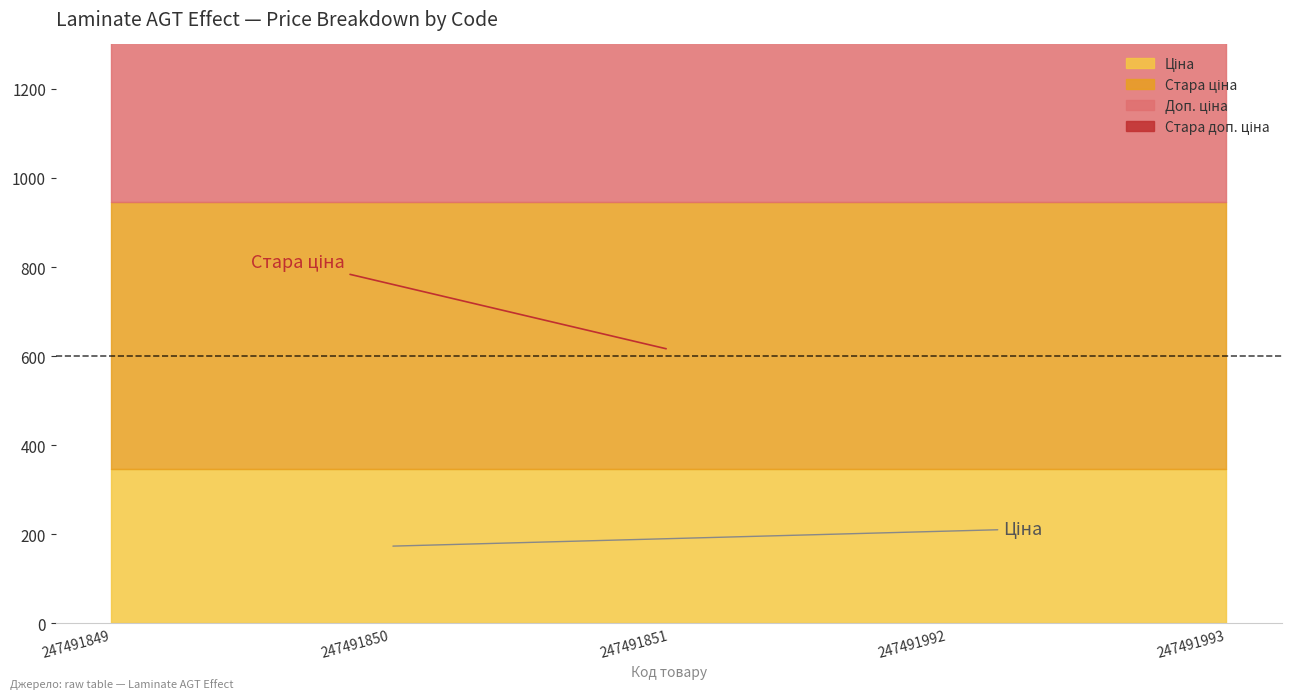

True or false: Стара доп. ціна and Доп. ціна intersect in this chart.

False